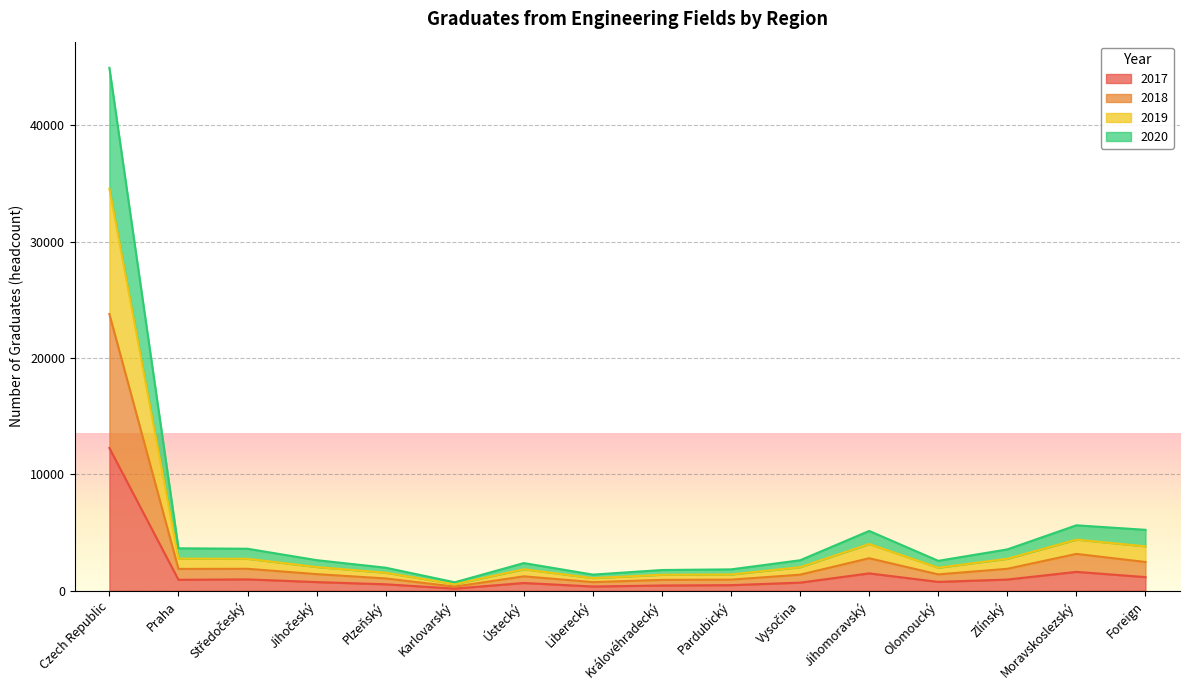

At which category is the sum across all series the highest?

Czech Republic